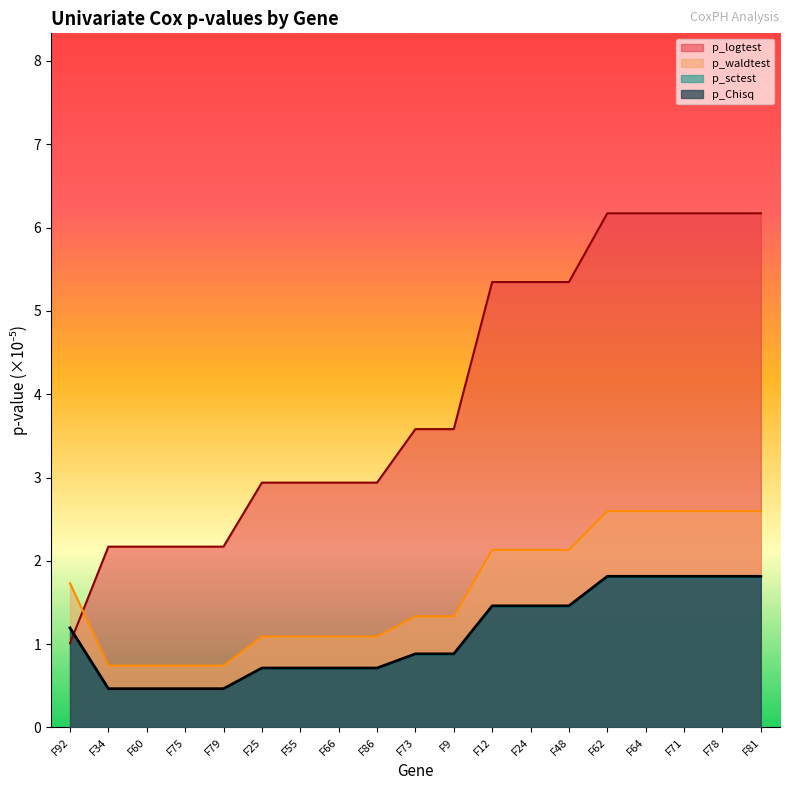

True or false: p_waldtest has a value of 1.3 at F9.

True